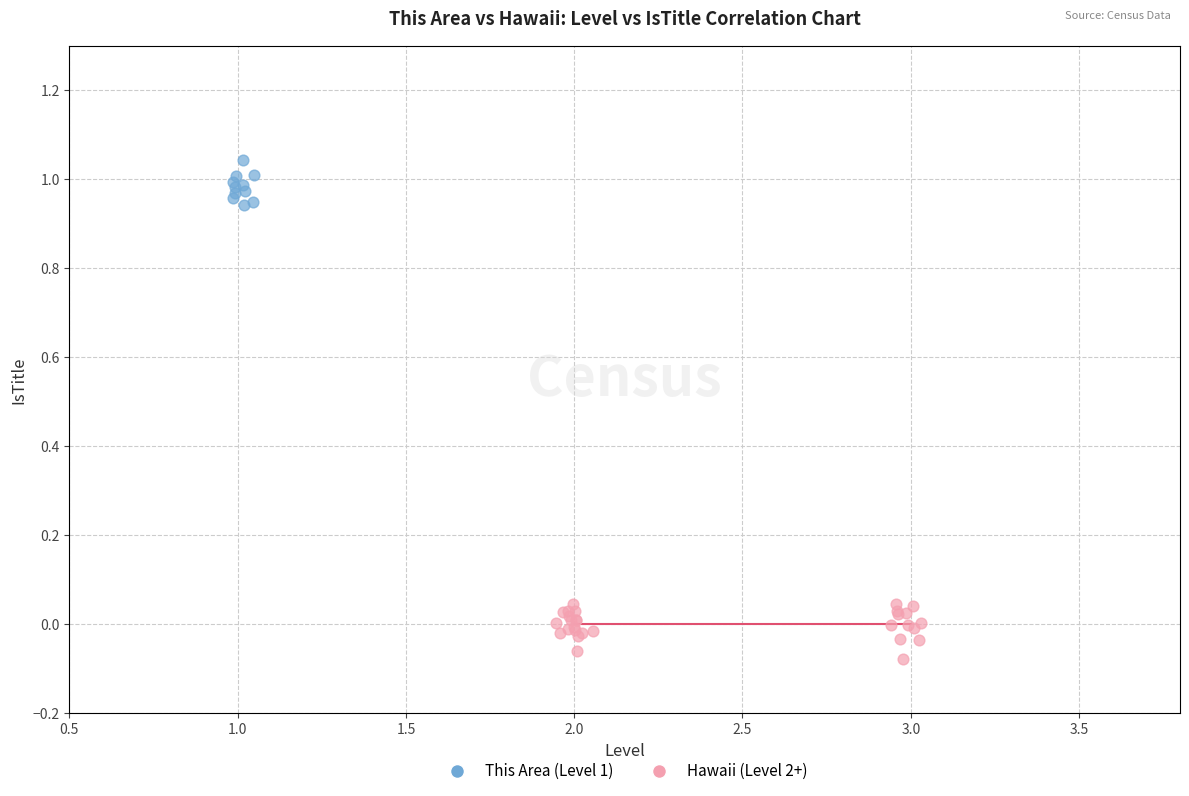

Which series contains the highest Y value?

This Area (Level 1)